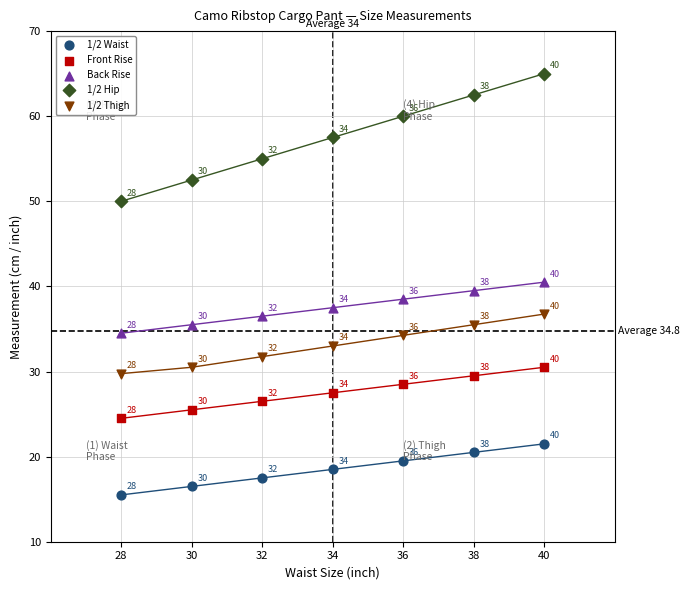

What is the X range (max minus min) for the scatter plot?

12.0